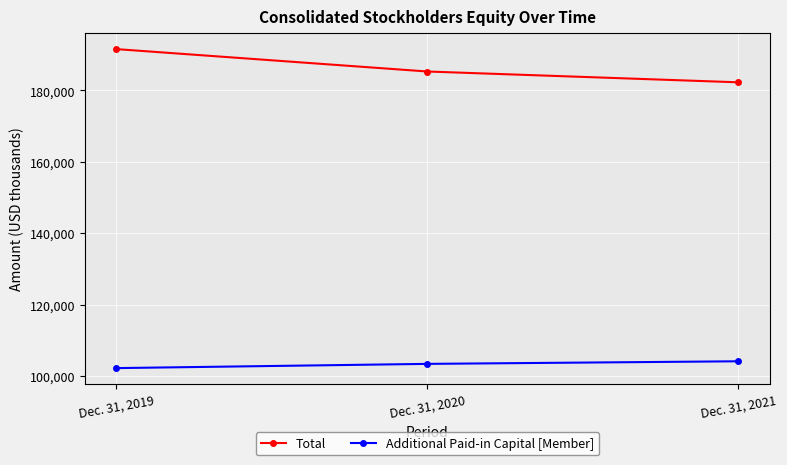

What is the approximate value of Additional Paid-in Capital [Member] at Dec. 31, 2019, to the nearest 50?

102200